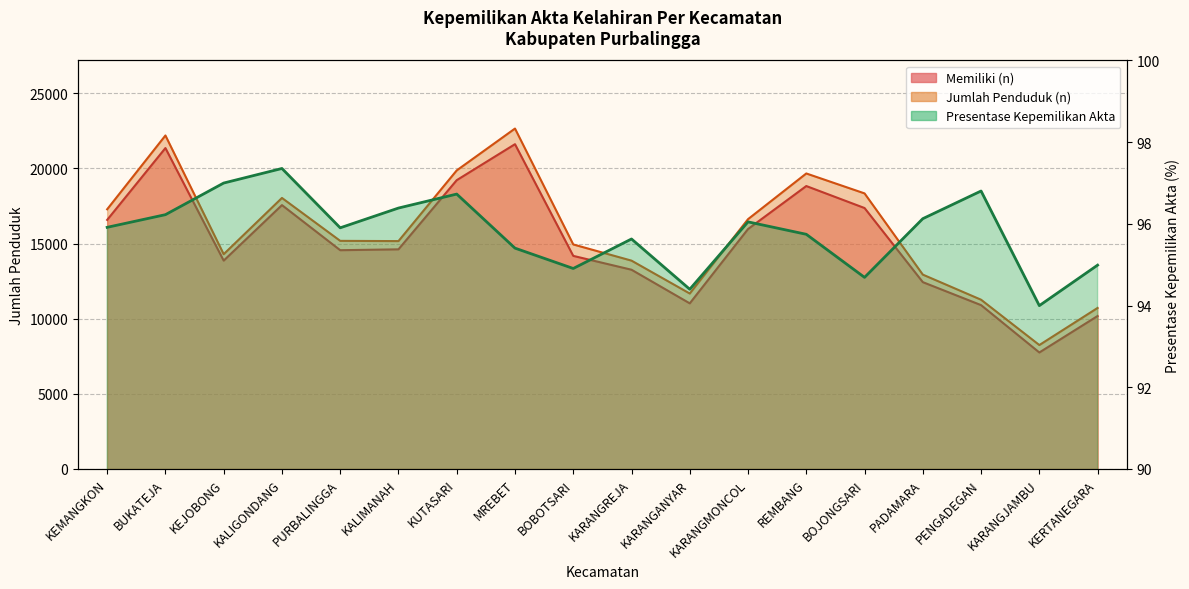

What is the label of the 1st point from the right?

KERTANEGARA